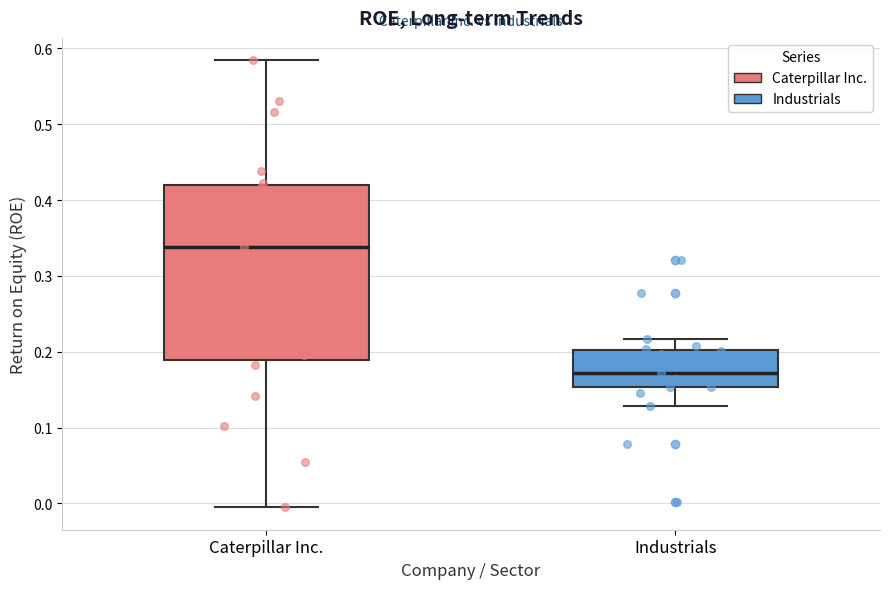

Which box has the lowest median line?

Industrials